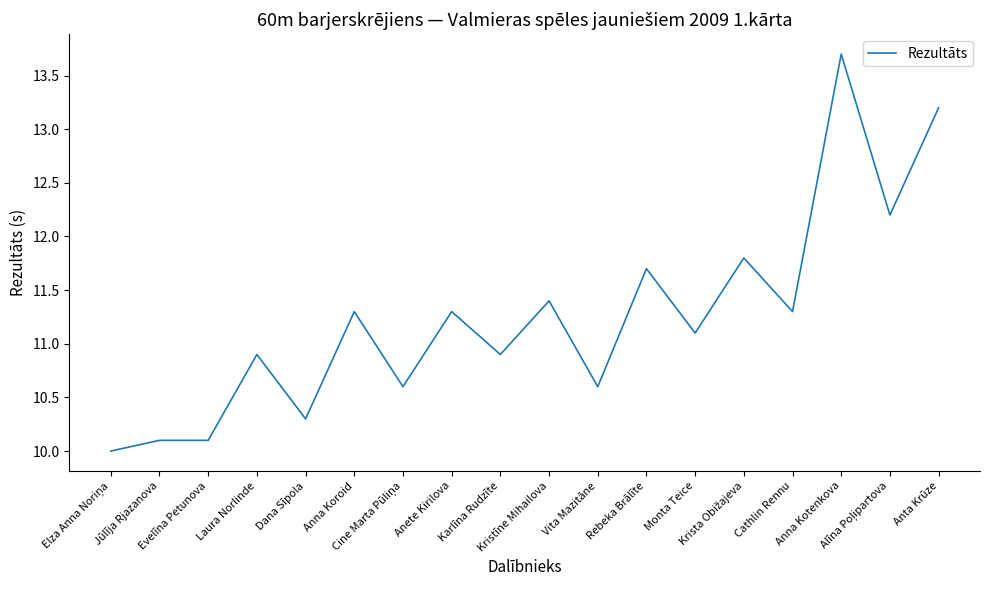

Which has a higher value, Laura Norlinde or Monta Teice?

Monta Teice